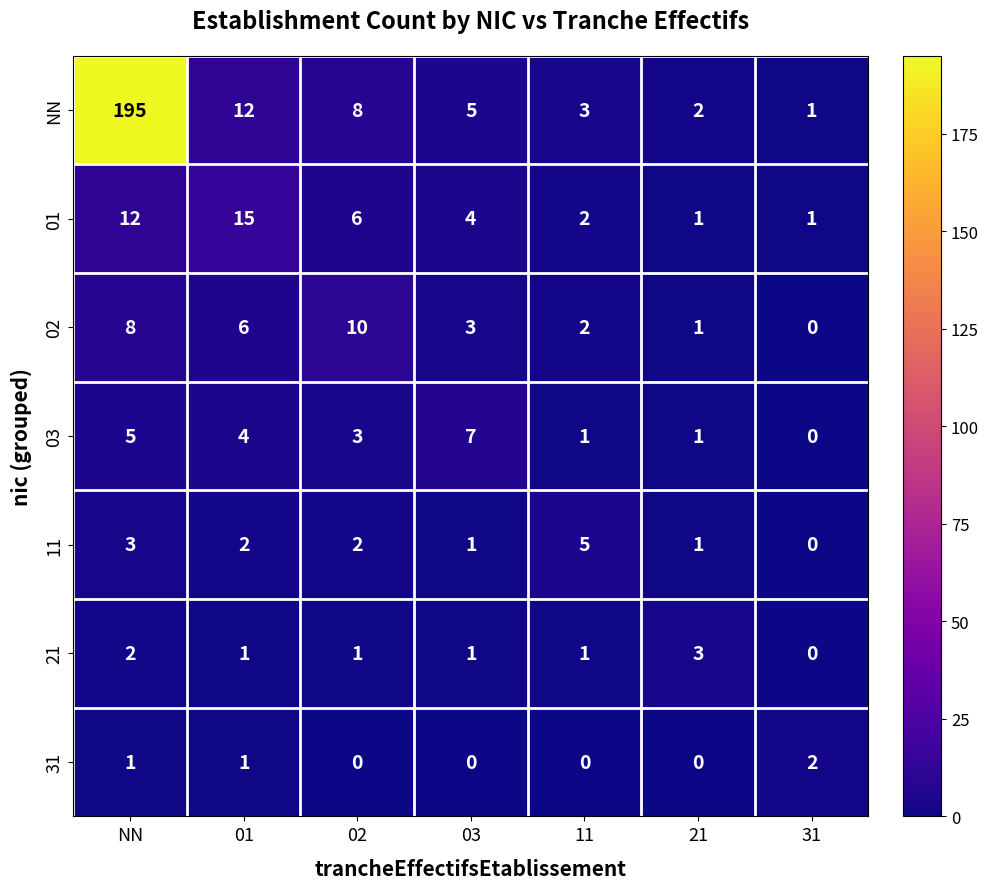

Count the 03 values in the range 1 to 5.

5